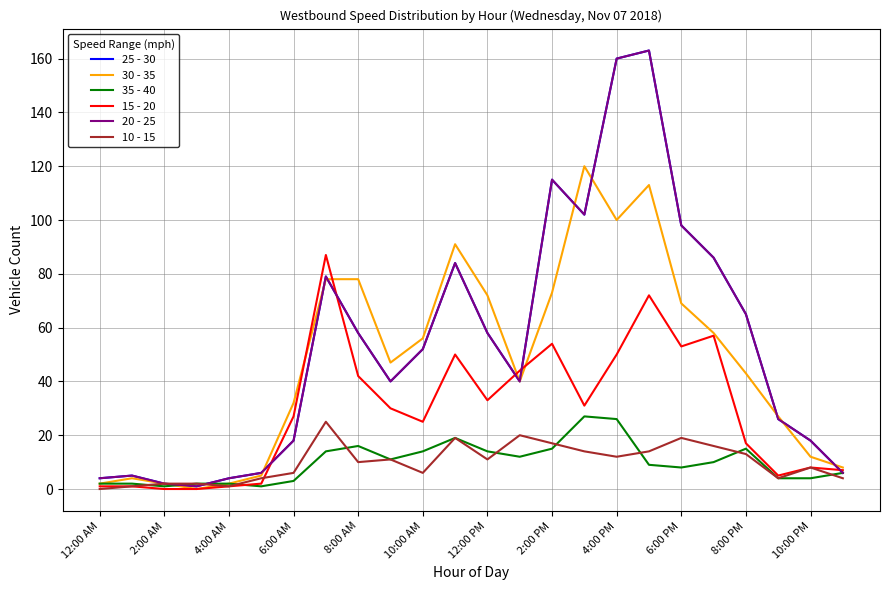

Is this an area chart (filled region under the line)?

No